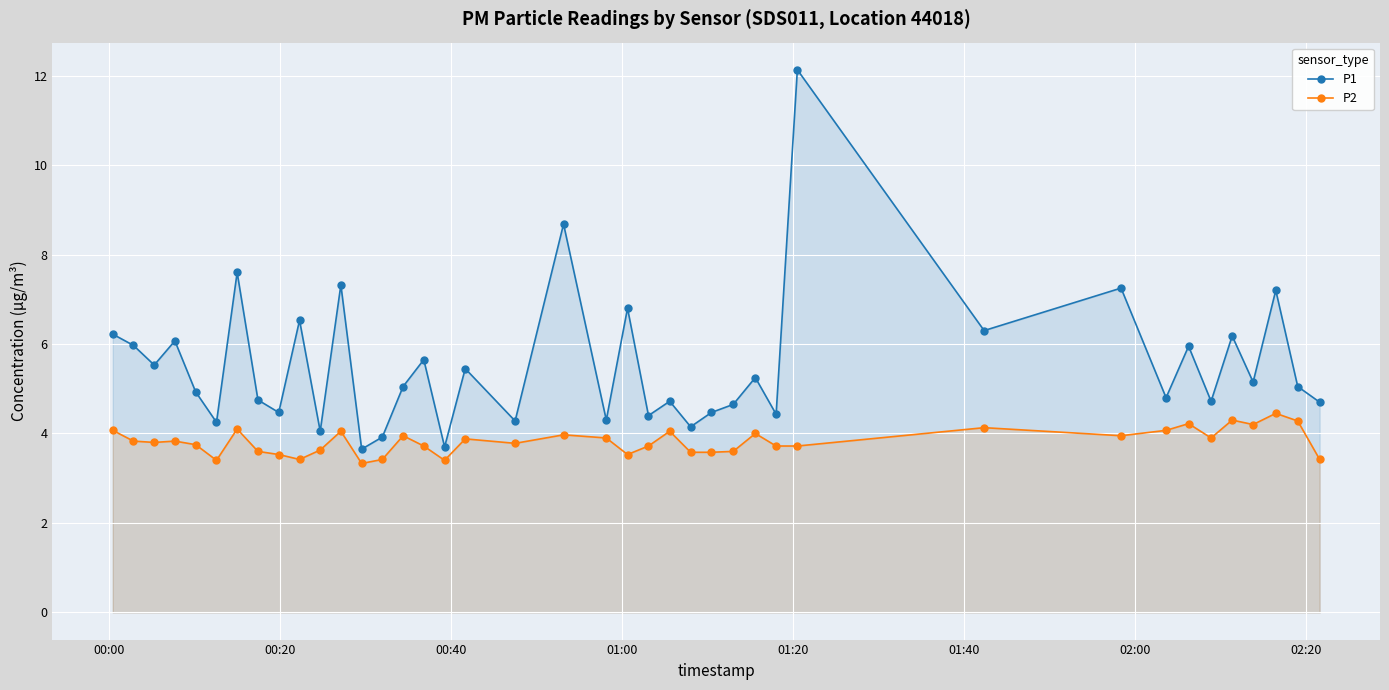

What is the smallest value displayed?

3.3